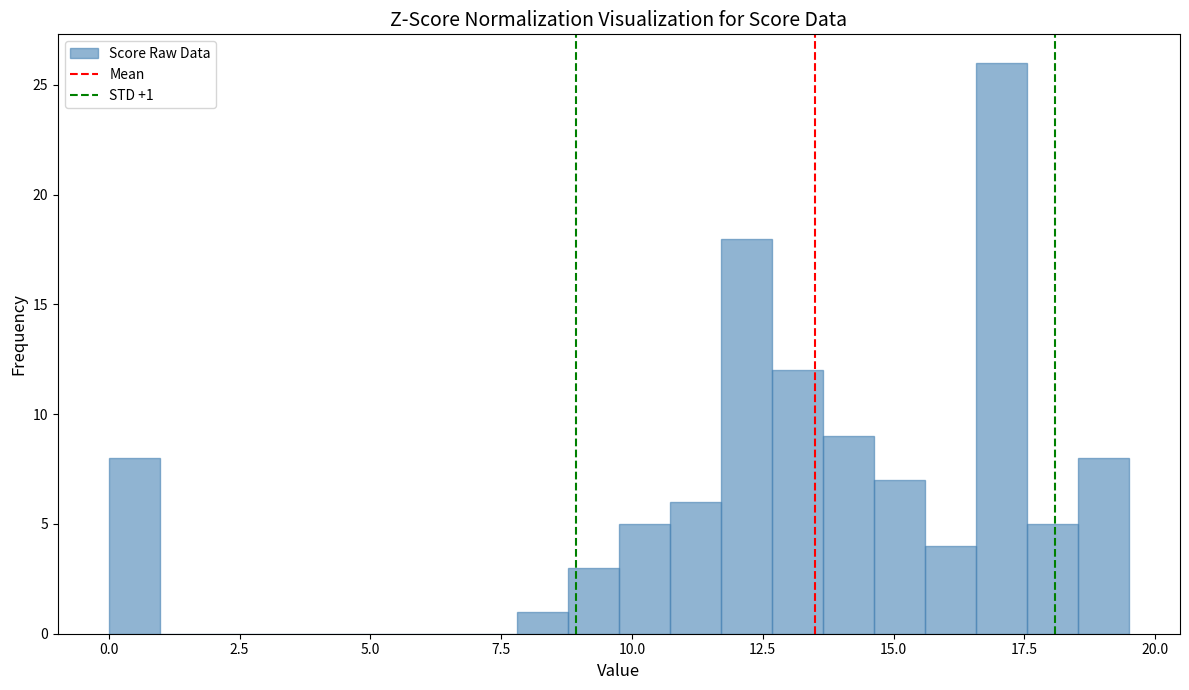

Around what value on the x-axis is the tallest bar? Give the approximate position of its centre, as read against the axis.

17.0